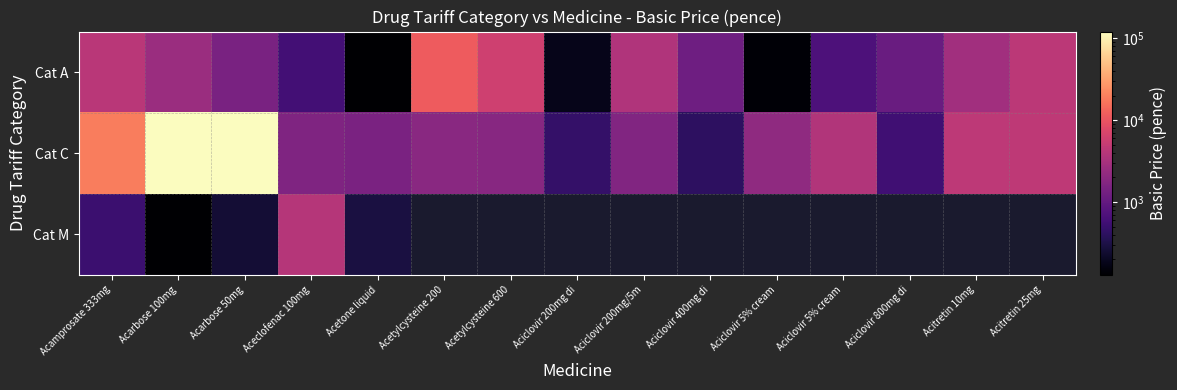

True or false: Cat A has a value of 11250.0 at Acetylcysteine 200.

True